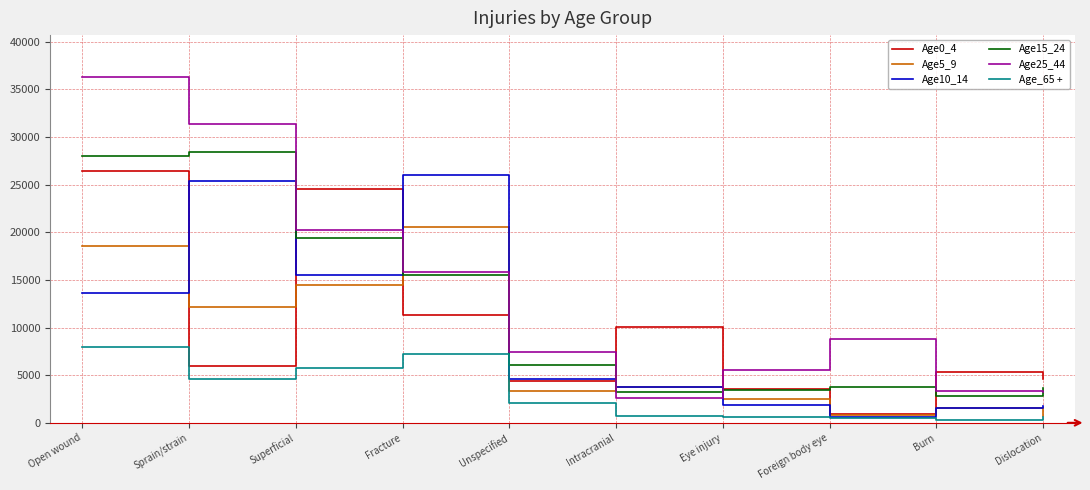

After their last crossing, which series has the higher values: Age5_9 or Age10_14?

Age10_14